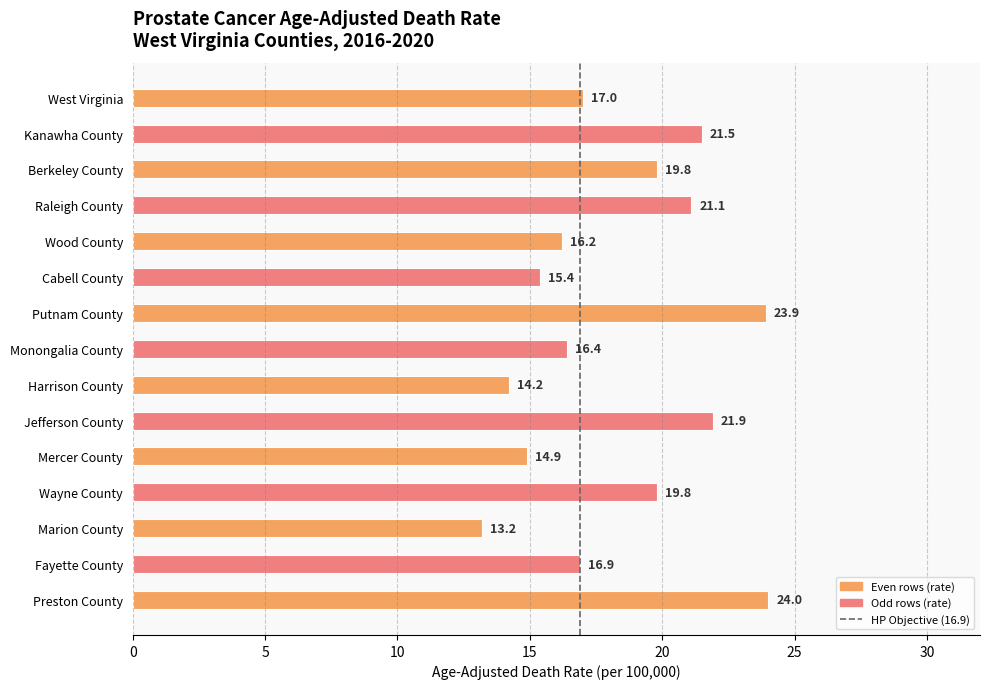

Approximately how many times larger is the value at Wood County compared to Berkeley County?

0.8